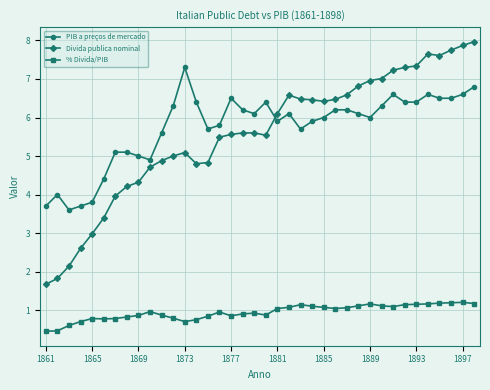

Count the number of data series in this chart.

3